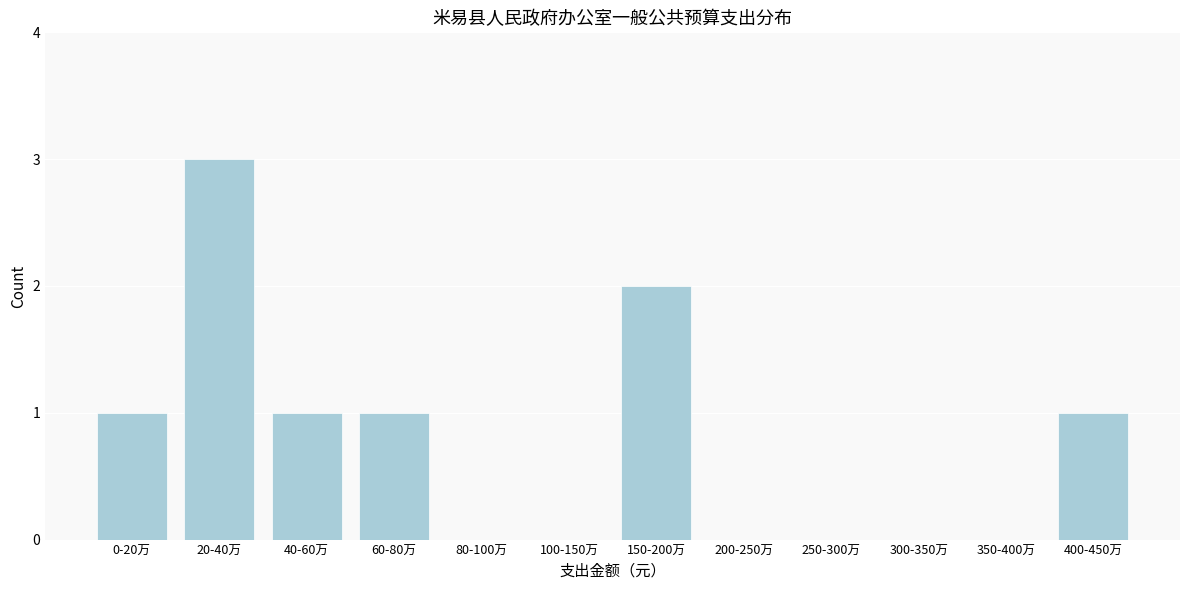

Reading right to left, extract all data points from this chart.

400-450万=1	350-400万=0	300-350万=0	250-300万=0	200-250万=0	150-200万=2	100-150万=0	80-100万=0	60-80万=1	40-60万=1	20-40万=3	0-20万=1